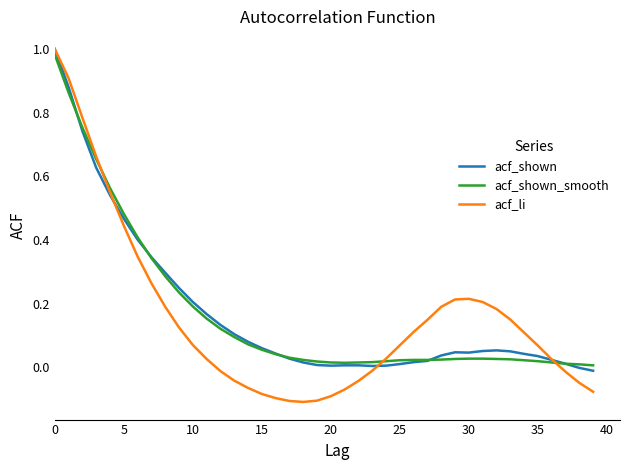

Is it true that acf_li equals 0.0 at 25?

False